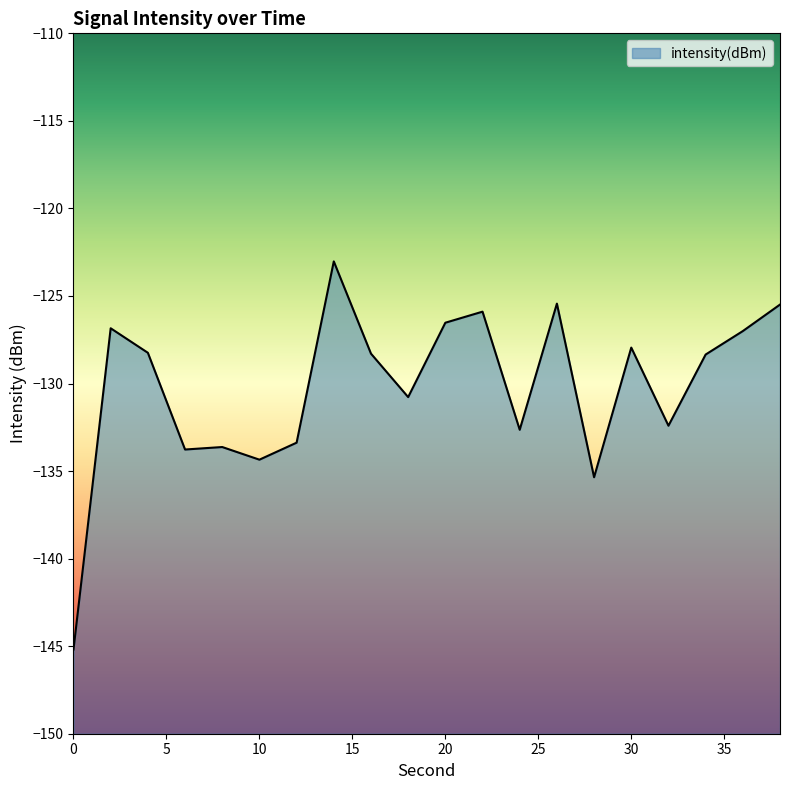

How many series are shown in this chart?

1